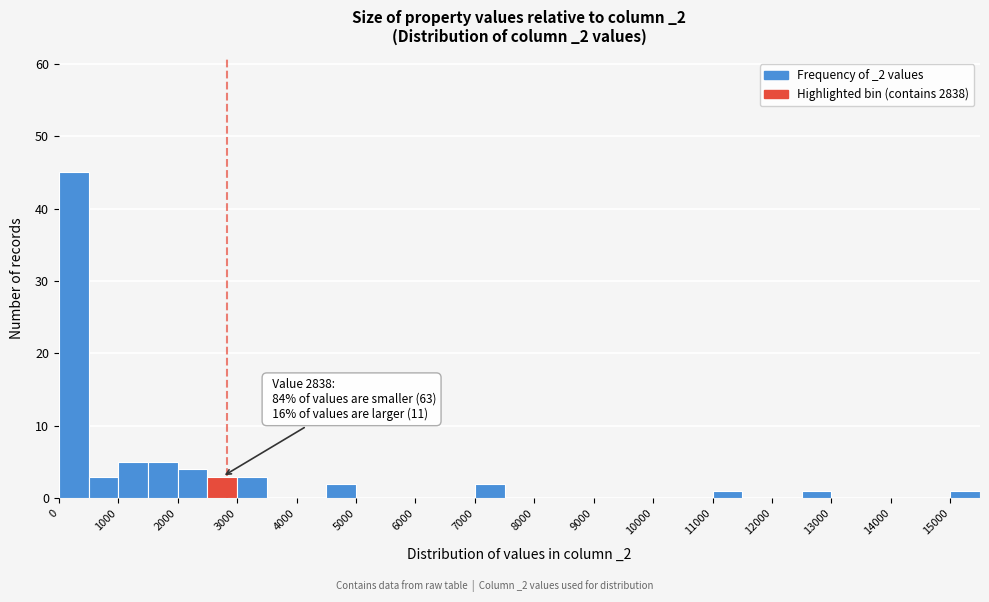

Which range on the x-axis has the tallest bar?

0 to 500